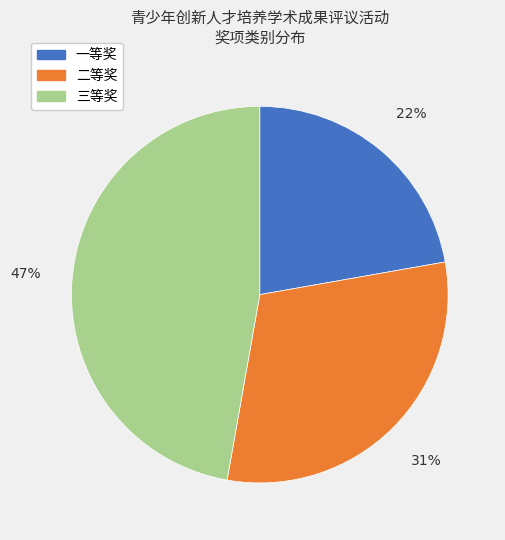

To the nearest percent, what is the difference between the 三等奖 and 一等奖 slice percentages?

25%